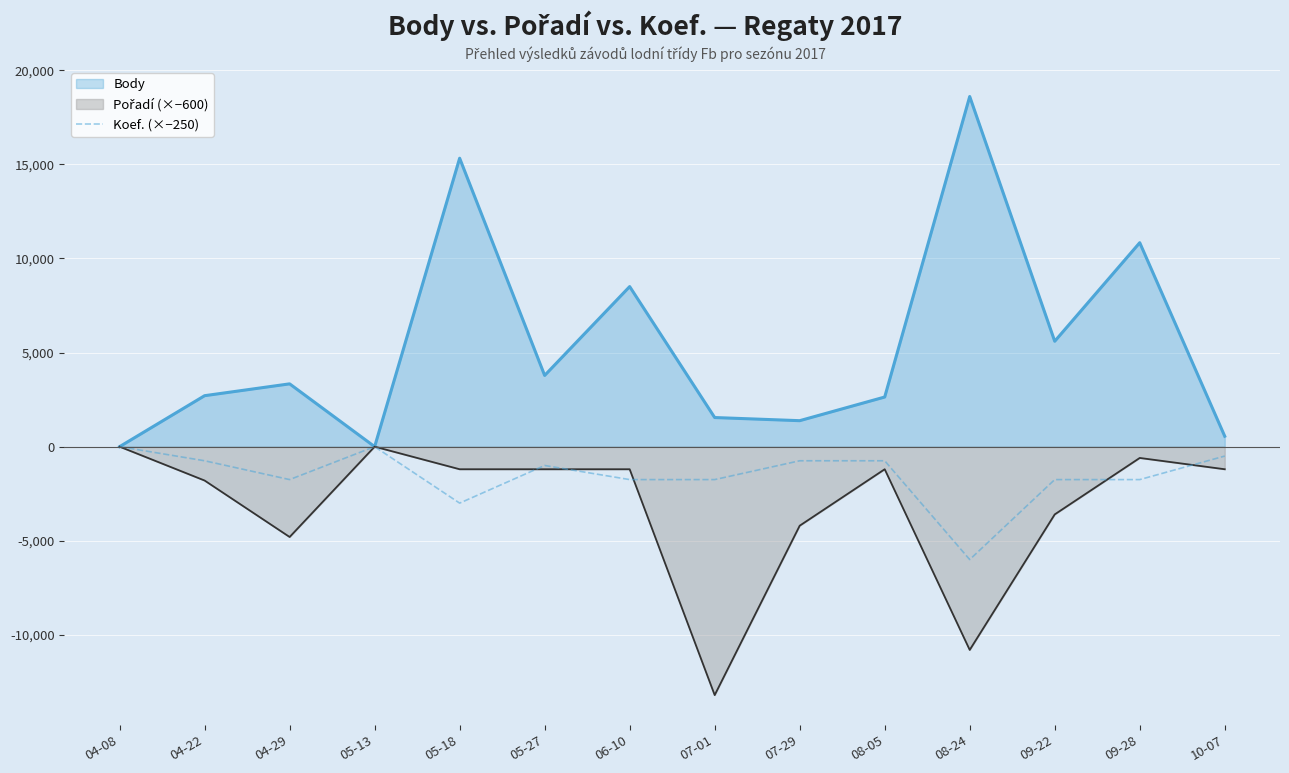

Which series has the largest total across all categories?

Body